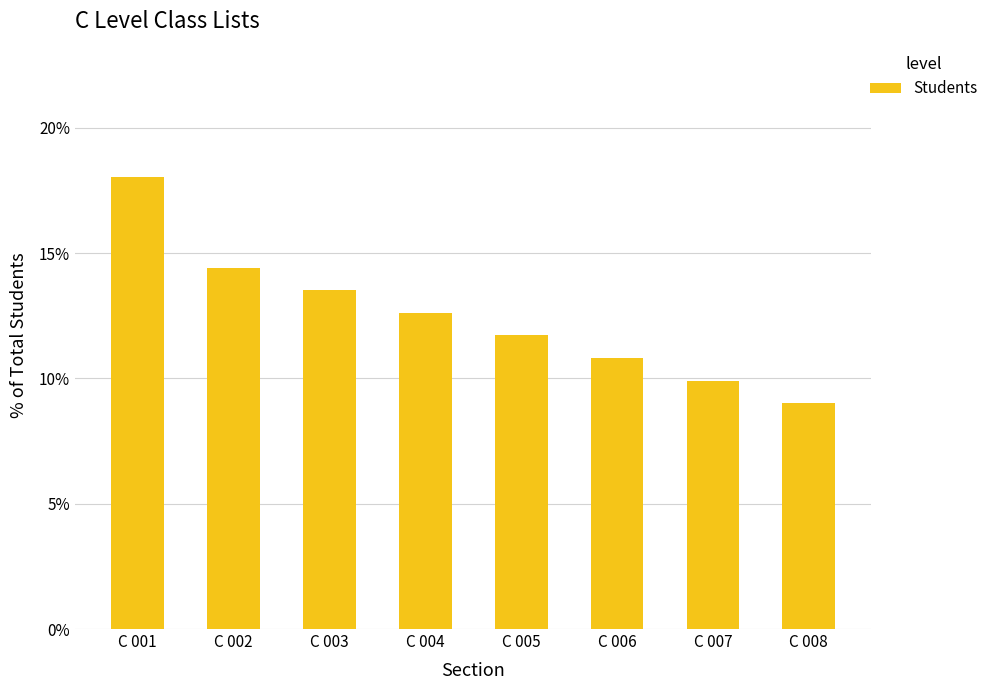

The value at C 002 is 6.7. True or false?

False